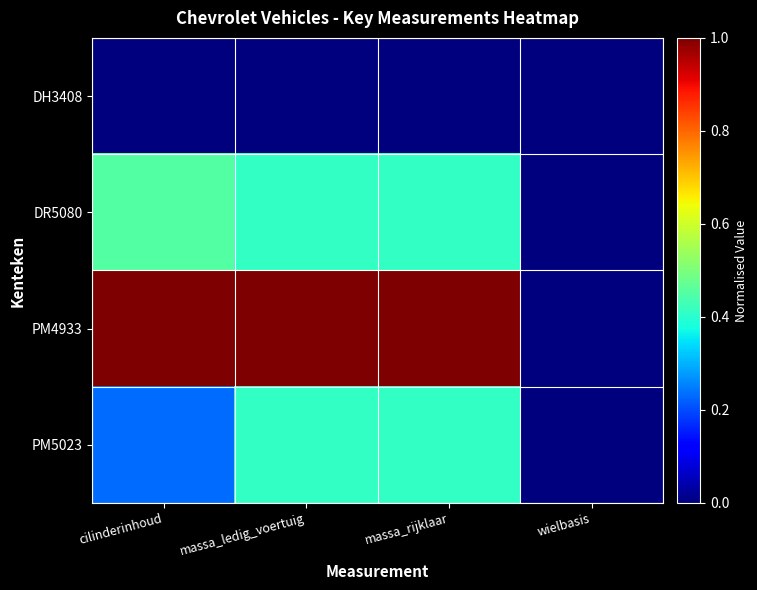

Rank the series by their maximum value, from lowest to highest.

DH3408, PM5023, DR5080, PM4933